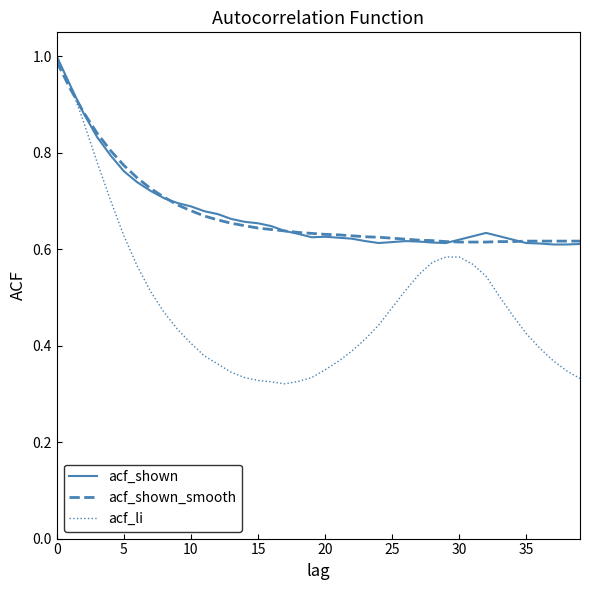

Which series has the widest spread of values?

acf_li